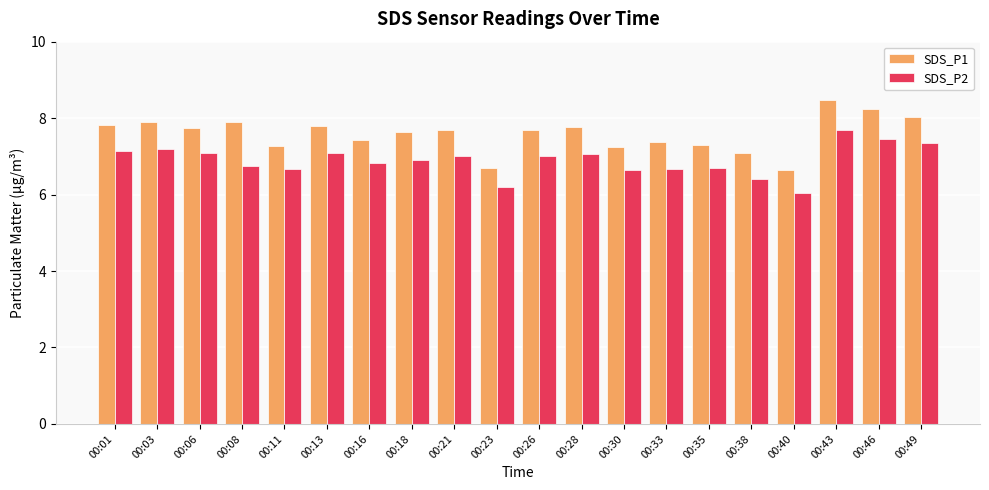

Rank the series by their maximum value, from highest to lowest.

SDS_P1, SDS_P2